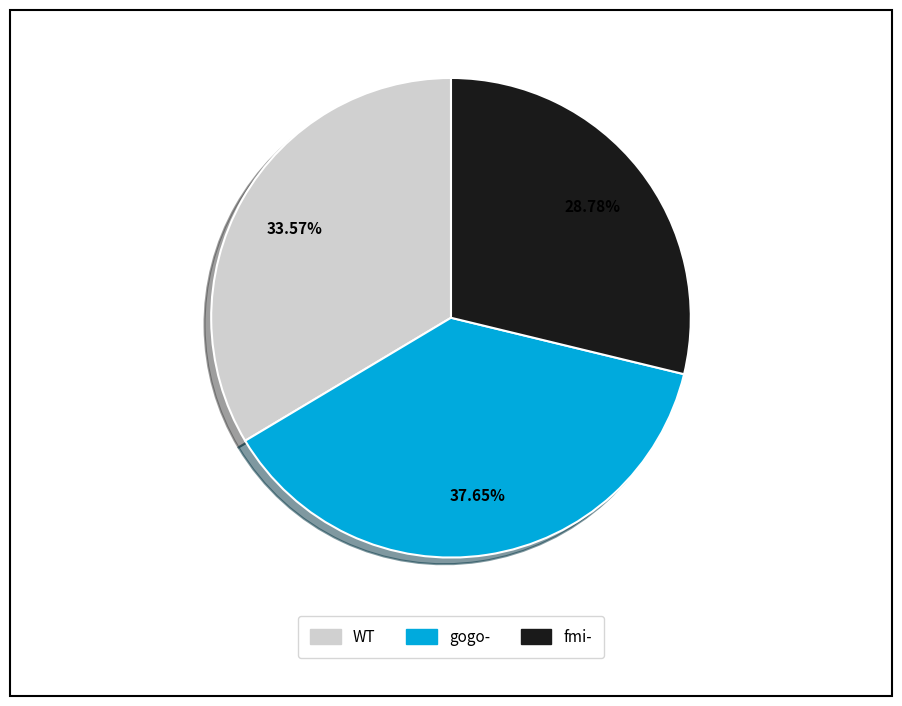

To the nearest percent, what percentage of the pie is WT?

34%